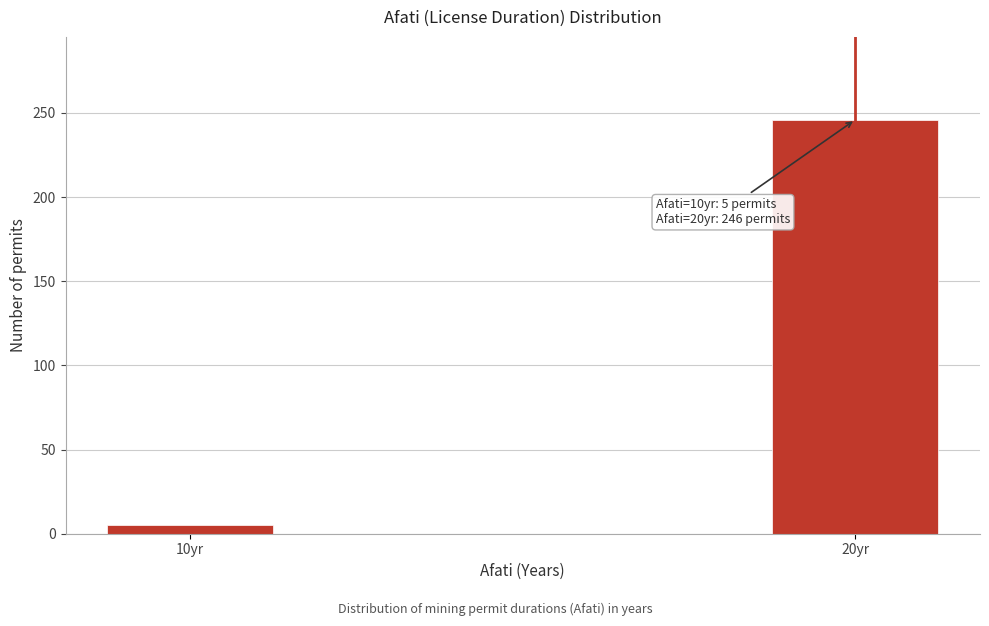

Reading left to right, extract all data points from this chart.

10yr=5	20yr=246